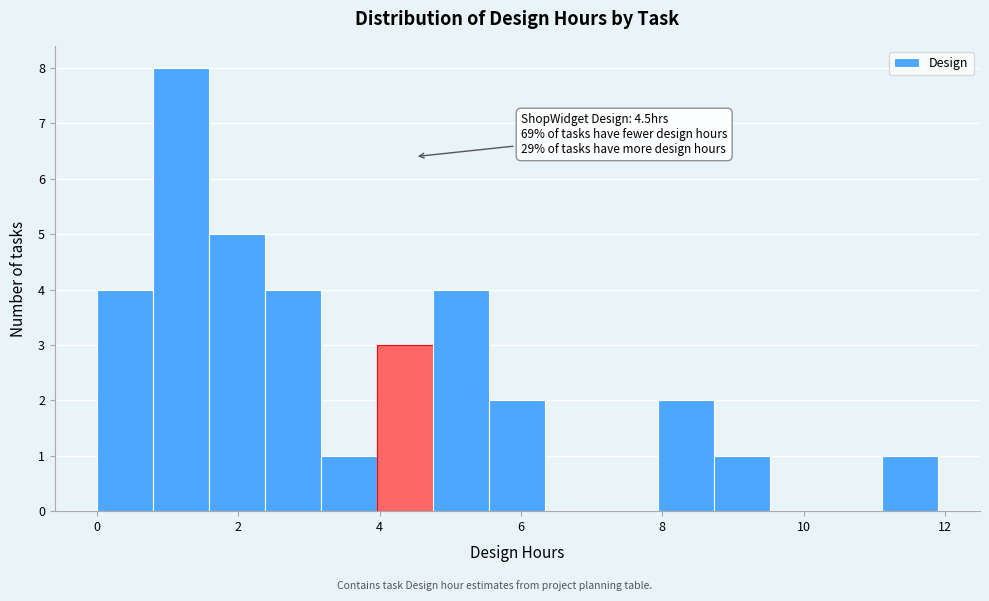

Read against the x-axis, roughly where is the centre of the tallest bar?

1.2